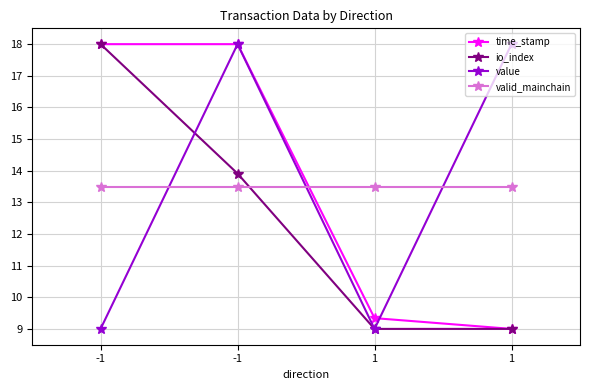

Is the value of value at 1 greater than the value of io_index at 1?

No